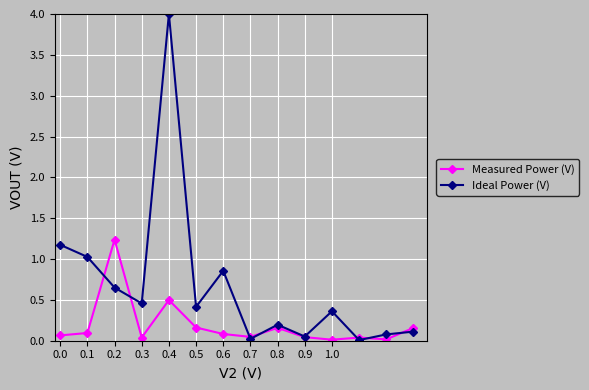

After their last crossing, which series has the higher values: Measured Power (V) or Ideal Power (V)?

Measured Power (V)